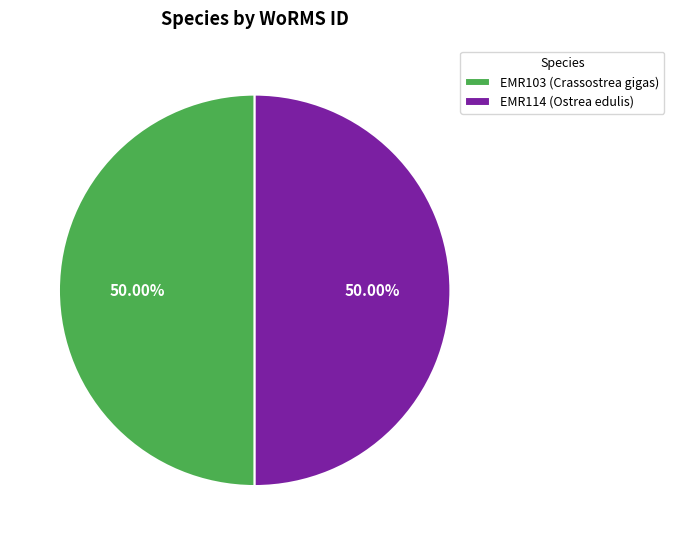

To the nearest percent, what portion does EMR114 (Ostrea edulis) represent?

50%